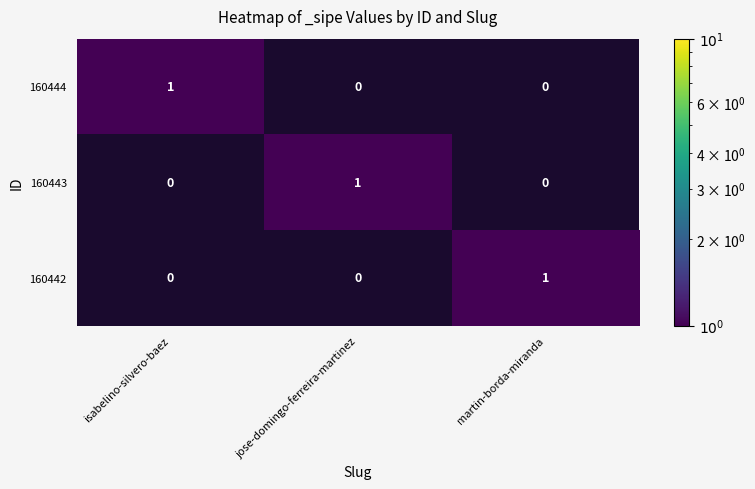

True or false: 160442 has a value of -1 at jose-domingo-ferreira-martinez.

False